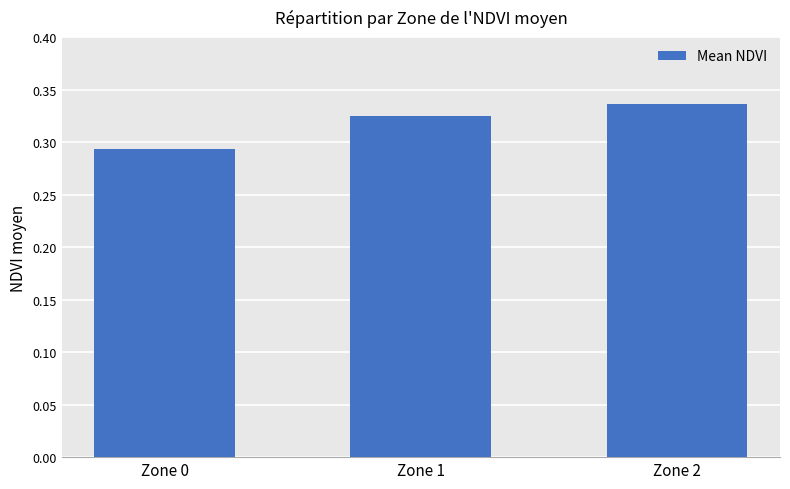

What is the sum of all values?

1.0